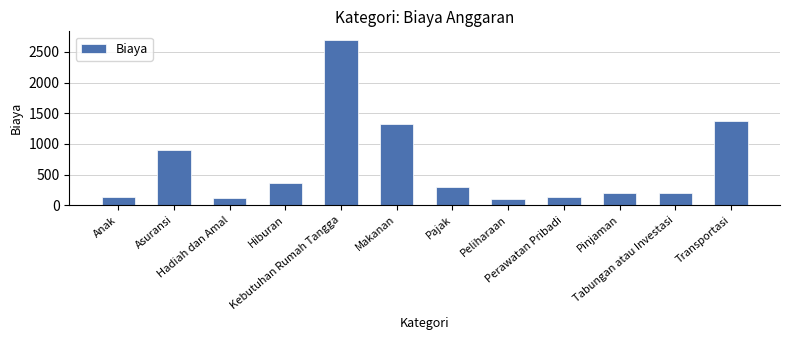

The chart shows a value of 140 at Perawatan Pribadi. True or false?

True